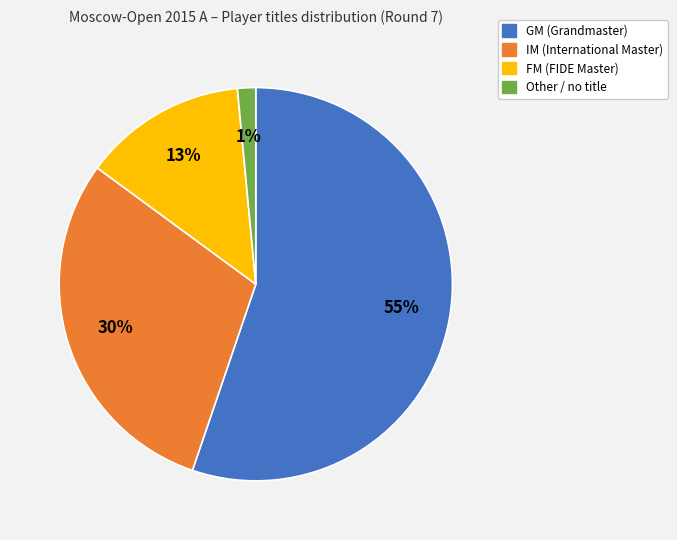

Does any single category account for the majority?

Yes